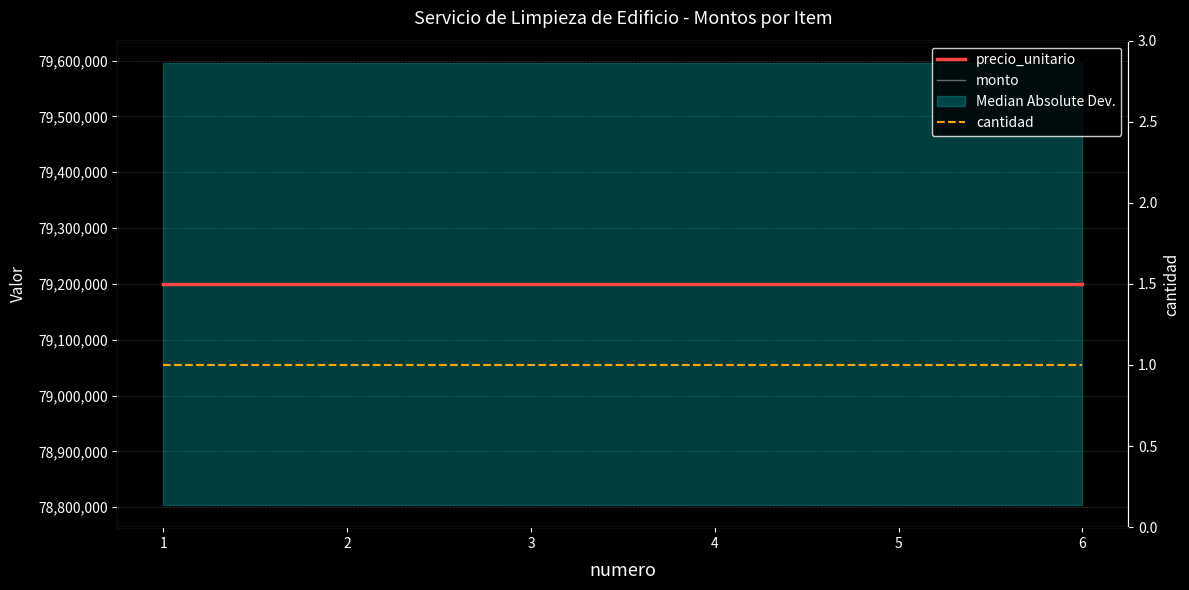

Is this an area chart (filled region under the line)?

No